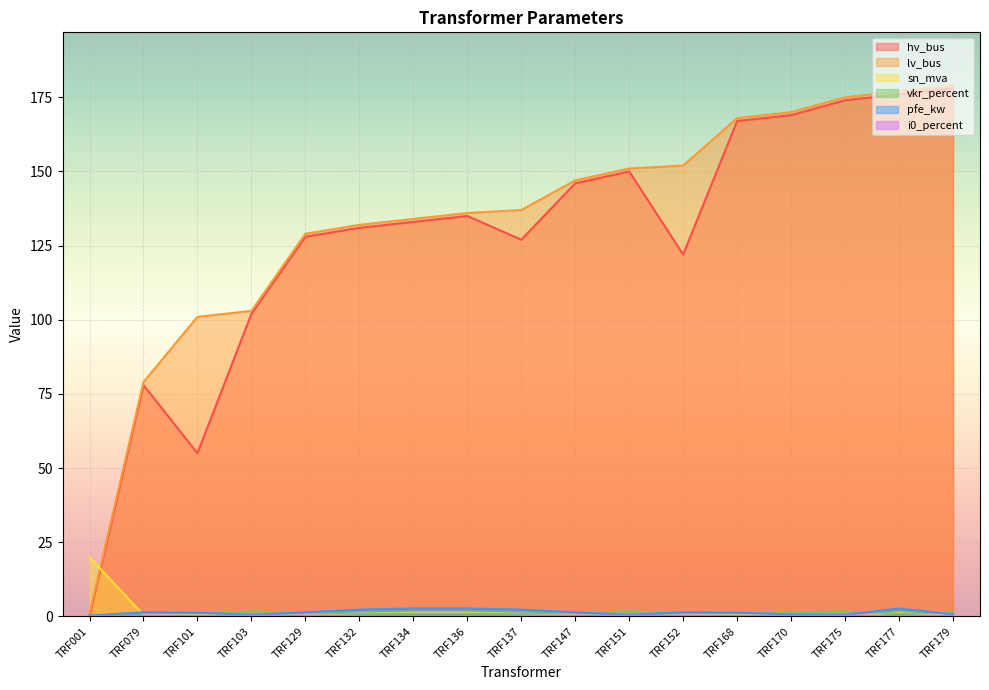

Reading right to left, list all the values displayed in this chart.

hv_bus: TRF179=178.0	TRF177=176.0	TRF175=174.0	TRF170=169.0	TRF168=167.0	TRF152=122.0	TRF151=150.0	TRF147=146.0	TRF137=127.0	TRF136=135.0	TRF134=133.0	TRF132=131.0	TRF129=128.0	TRF103=102.0	TRF101=55.0	TRF079=78.0	TRF001=0.0
lv_bus: TRF179=179.0	TRF177=177.0	TRF175=175.0	TRF170=170.0	TRF168=168.0	TRF152=152.0	TRF151=151.0	TRF147=147.0	TRF137=137.0	TRF136=136.0	TRF134=134.0	TRF132=132.0	TRF129=129.0	TRF103=103.0	TRF101=101.0	TRF079=79.0	TRF001=1.0
sn_mva: TRF179=0.2	TRF177=1.2	TRF175=0.2	TRF170=0.2	TRF168=0.6	TRF152=0.5	TRF151=0.2	TRF147=0.5	TRF137=1.0	TRF136=1.2	TRF134=1.2	TRF132=1.0	TRF129=0.5	TRF103=0.2	TRF101=0.6	TRF079=0.5	TRF001=20.0
vkr_percent: TRF179=1.3	TRF177=0.9	TRF175=1.6	TRF170=1.3	TRF168=1.1	TRF152=1.2	TRF151=1.6	TRF147=1.2	TRF137=1.0	TRF136=0.9	TRF134=0.9	TRF132=1.0	TRF129=1.2	TRF103=1.6	TRF101=1.1	TRF079=1.2	TRF001=0.1
pfe_kw: TRF179=0.7	TRF177=2.7	TRF175=0.5	TRF170=0.7	TRF168=1.3	TRF152=1.4	TRF151=0.5	TRF147=1.4	TRF137=2.3	TRF136=2.7	TRF134=2.7	TRF132=2.3	TRF129=1.4	TRF103=0.5	TRF101=1.3	TRF079=1.4	TRF001=0.3
i0_percent: TRF179=0.3	TRF177=0.2	TRF175=0.3	TRF170=0.3	TRF168=0.2	TRF152=0.3	TRF151=0.3	TRF147=0.3	TRF137=0.2	TRF136=0.2	TRF134=0.2	TRF132=0.2	TRF129=0.3	TRF103=0.3	TRF101=0.2	TRF079=0.3	TRF001=0.2